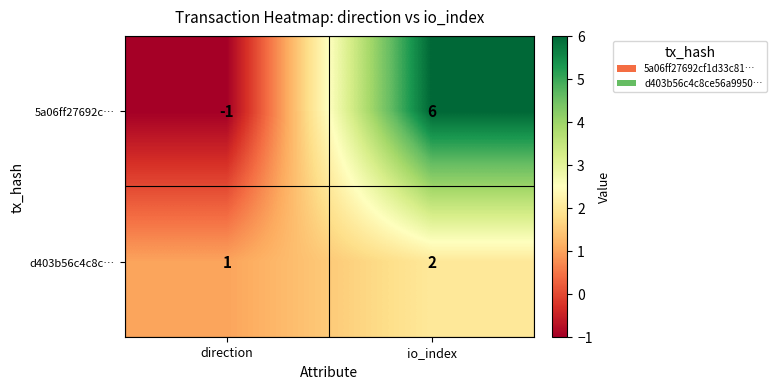

Reading left to right, transcribe all the data shown in this chart.

5a06ff27692c…: -1	6
d403b56c4c8c…: 1	2